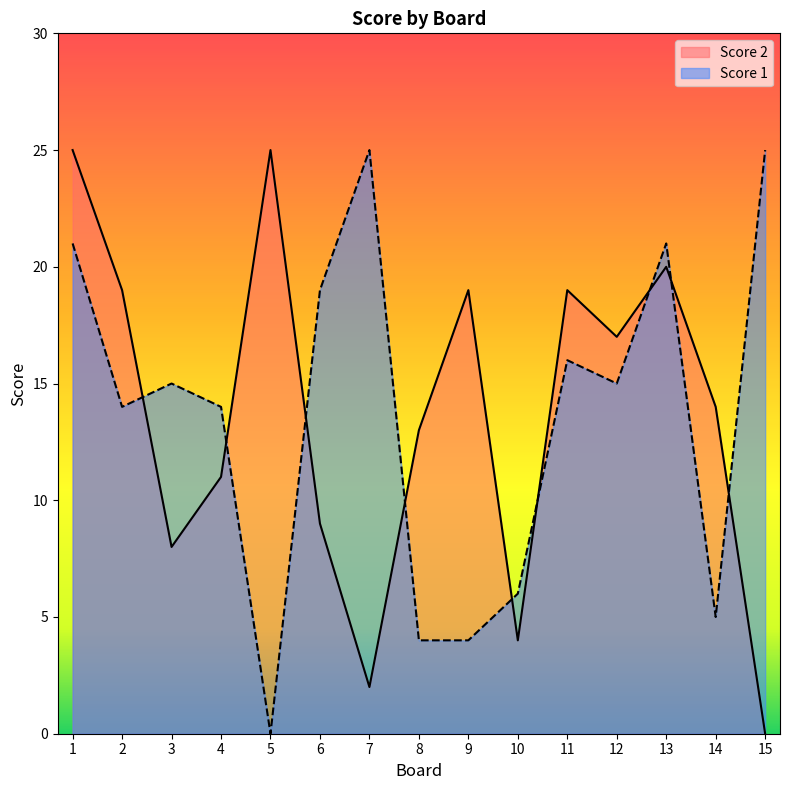

Which label corresponds to the smallest value in the chart?

15